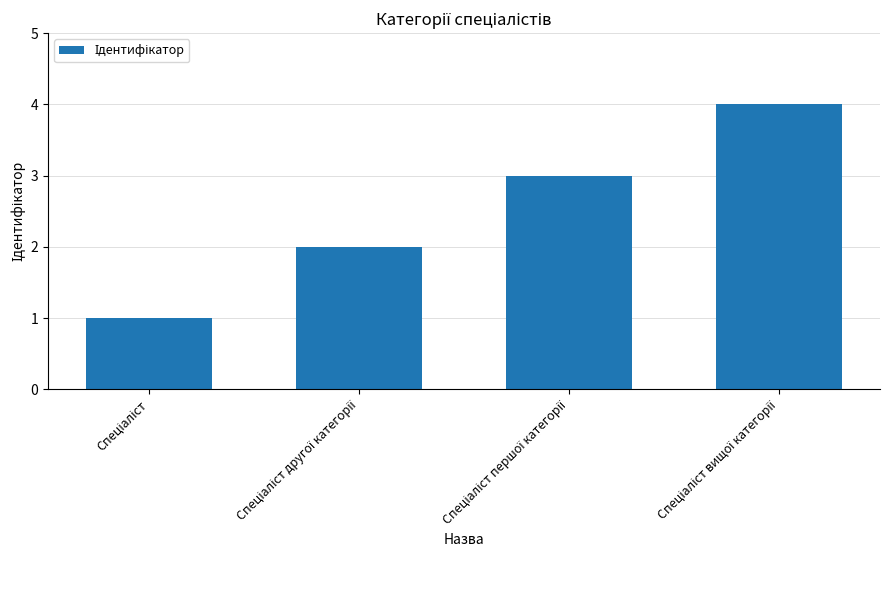

What is the sum of all values?

10